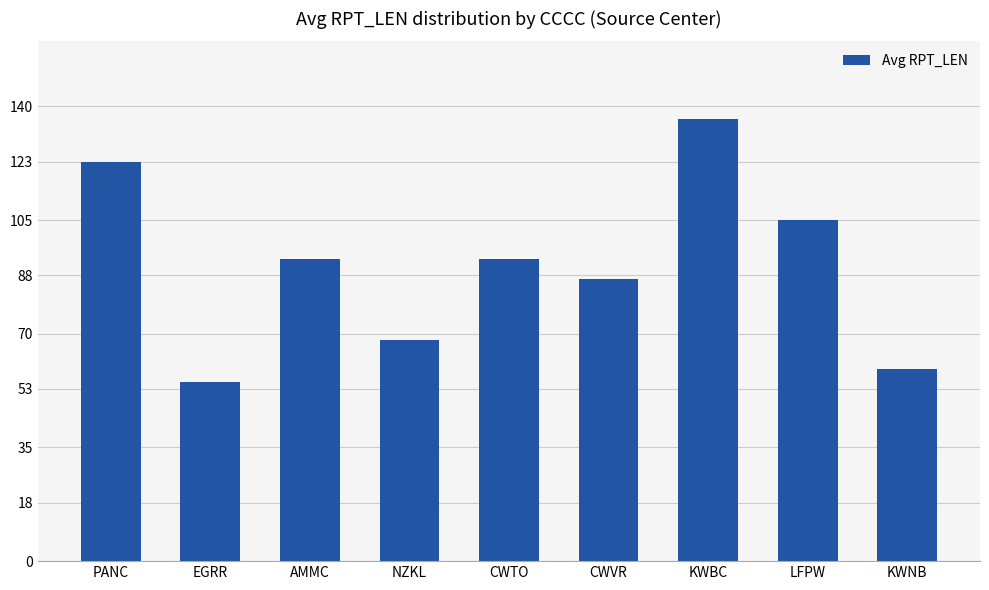

What is the value of the 9th bar from the left?

59